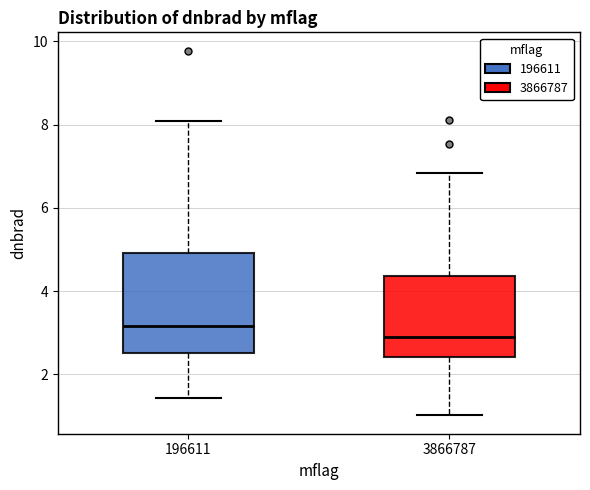

Which box's median line is the lowest?

3866787